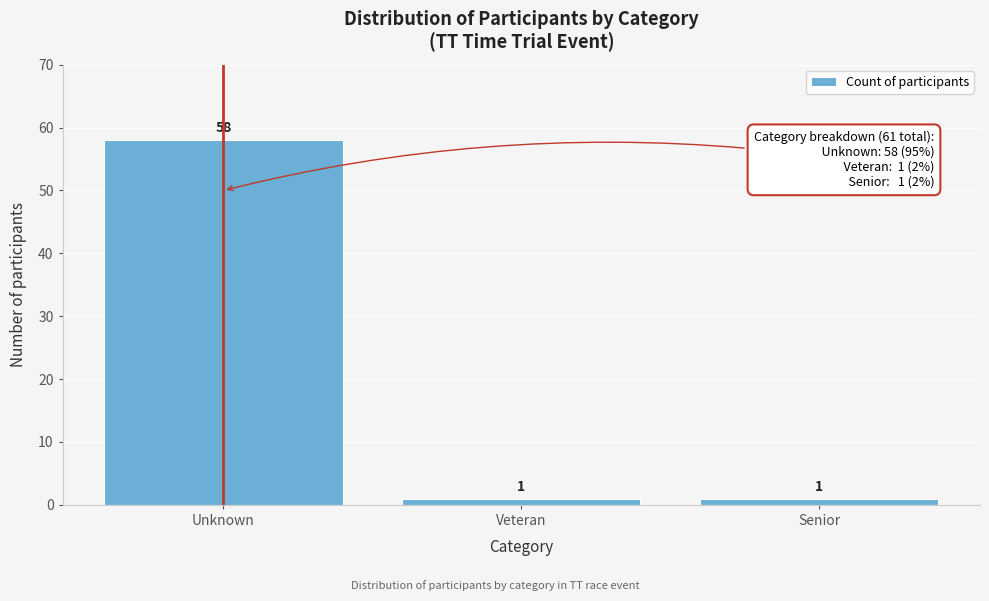

Reading left to right, extract all data points from this chart.

58	1	1